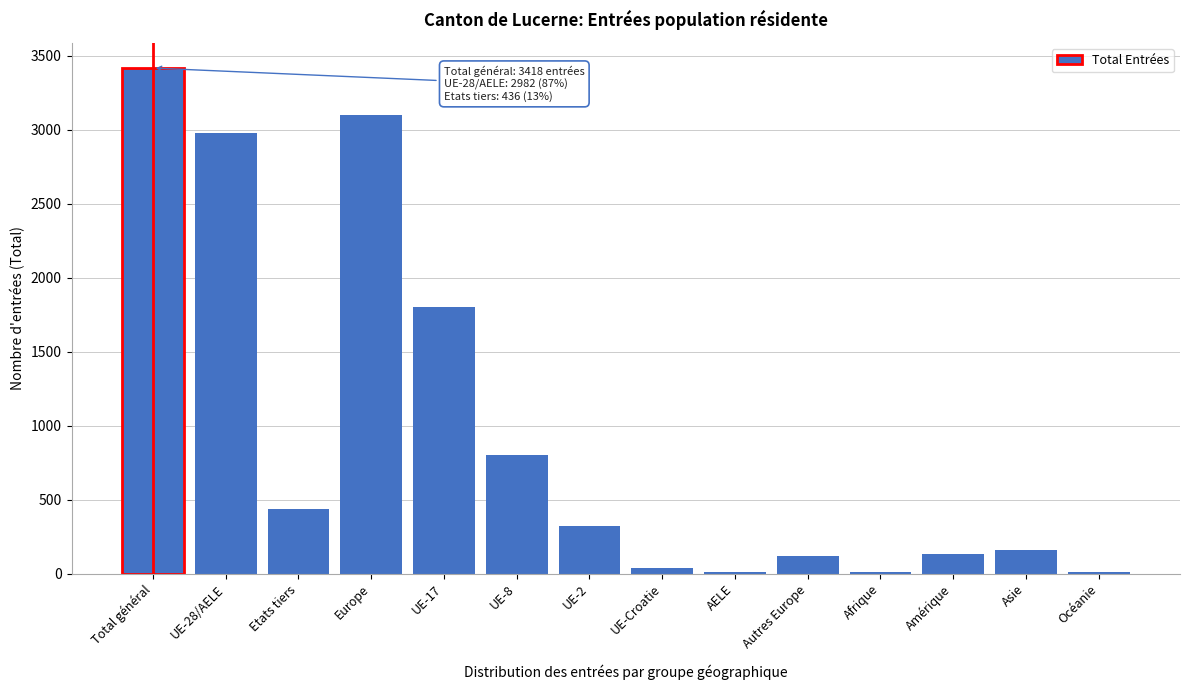

Approximately how many times larger is the value at Etats tiers compared to UE-8?

0.5